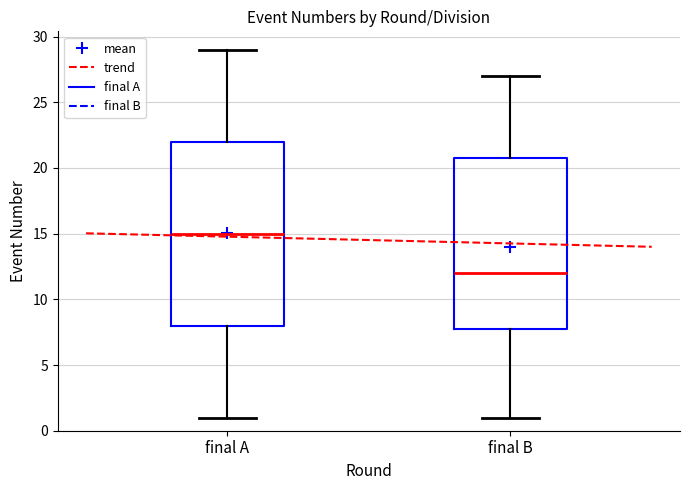

Where does the upper whisker of the box for final A end on the y-axis? The values are not printed on the chart, so give them approximately, as read against the axis.

29